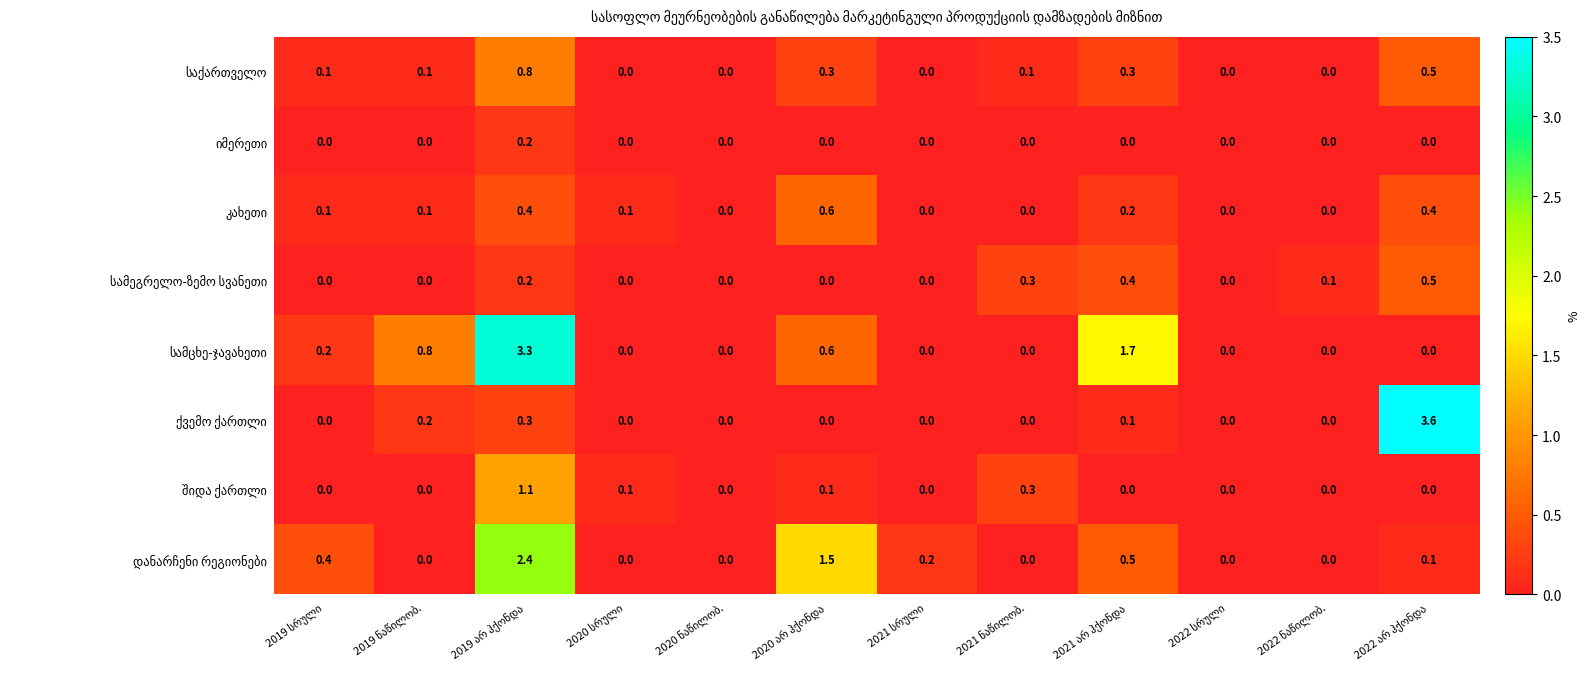

How many data points does each series have?

12